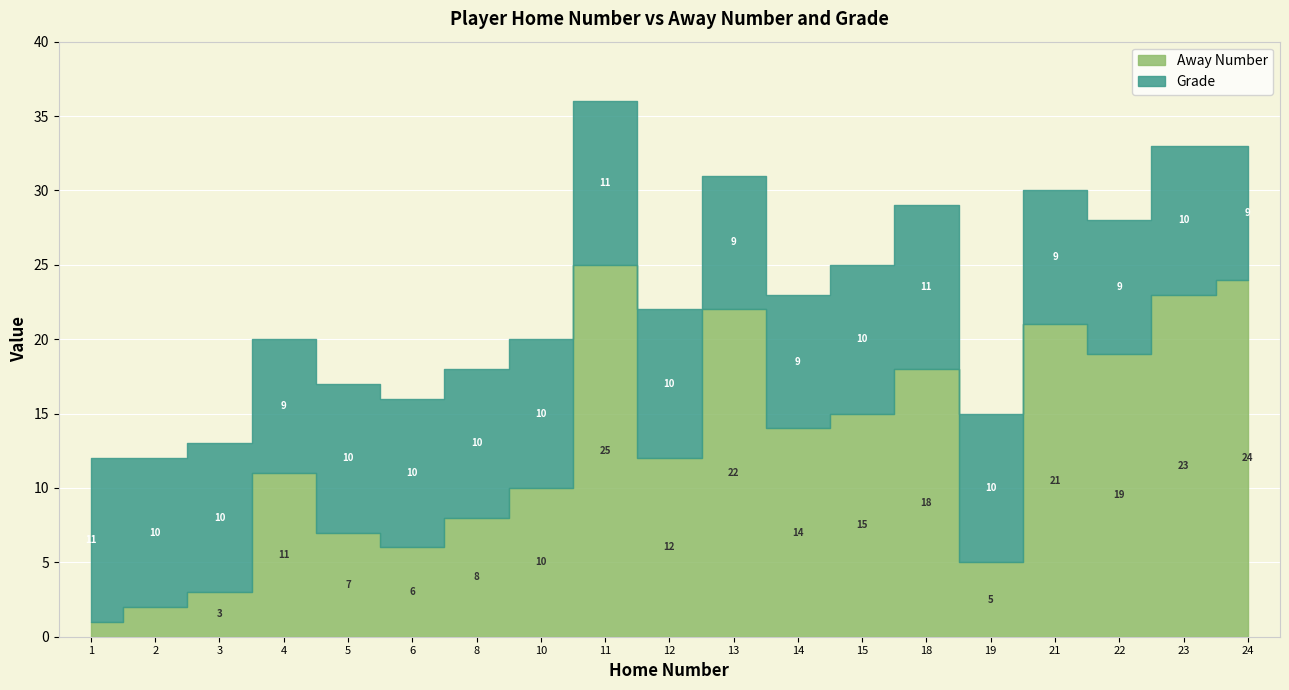

Count the Grade values in the range 9 to 10.

16